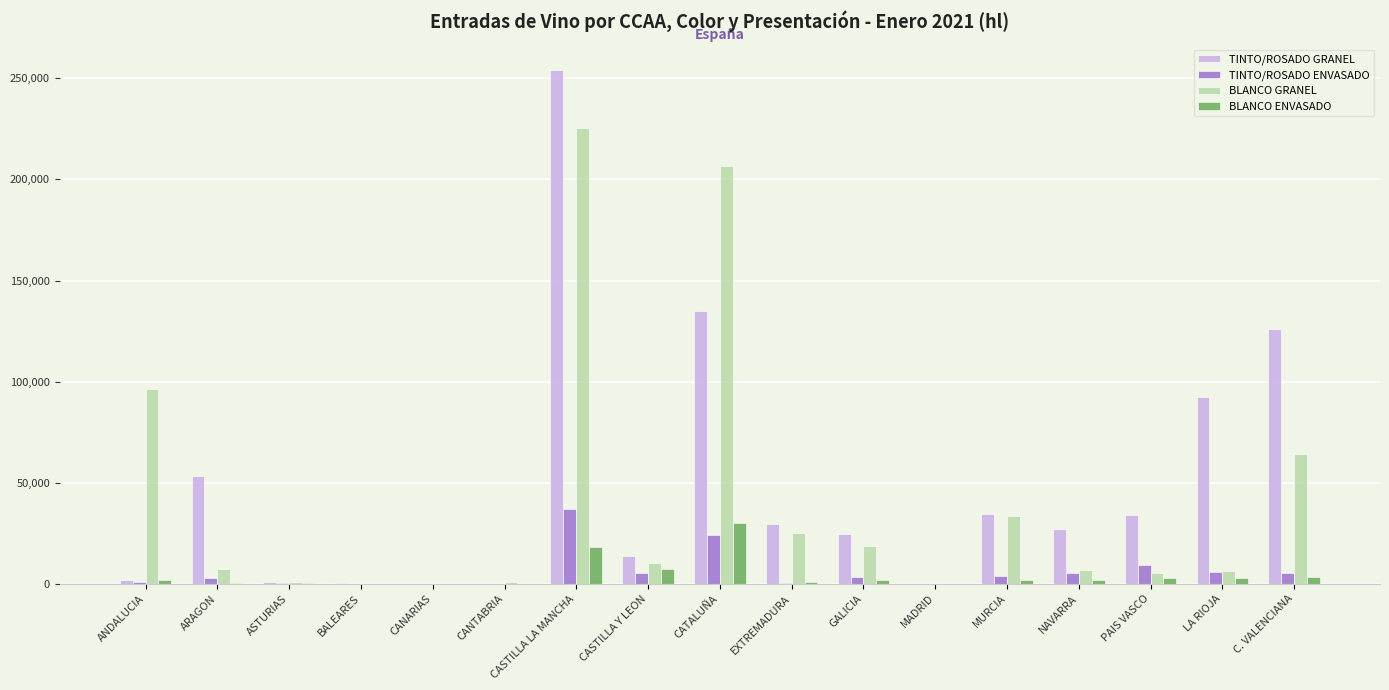

At which label does TINTO/ROSADO GRANEL reach its peak?

CASTILLA LA MANCHA